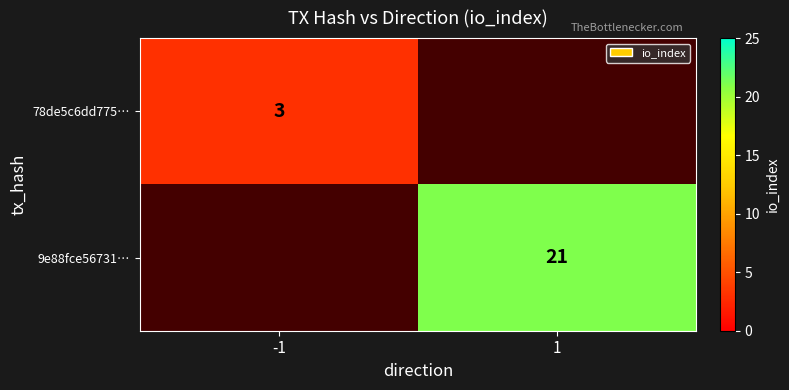

The value of 9e88fce56731… at 1 is 28.2. True or false?

False